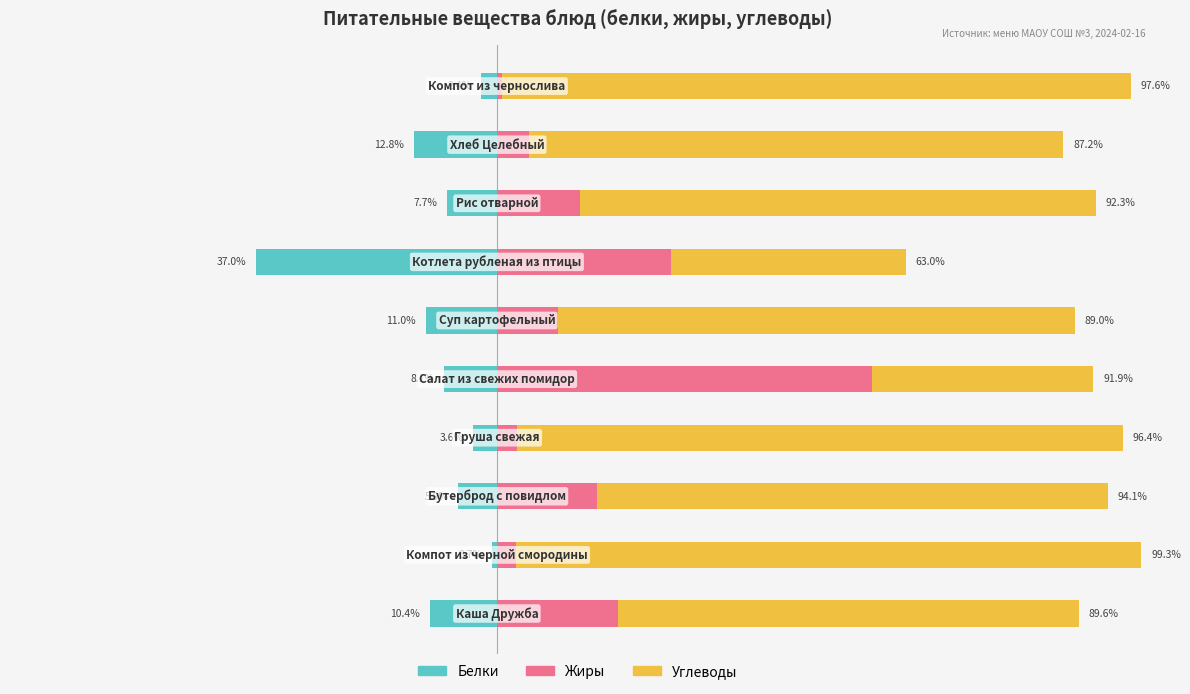

Which series has the largest total across all categories?

Углеводы